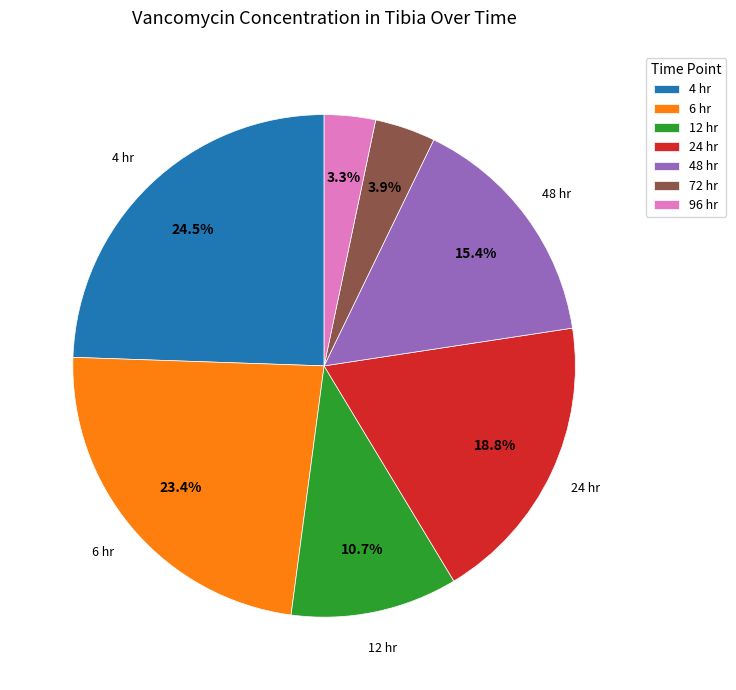

Does 48 hr represent more than half of the total?

No